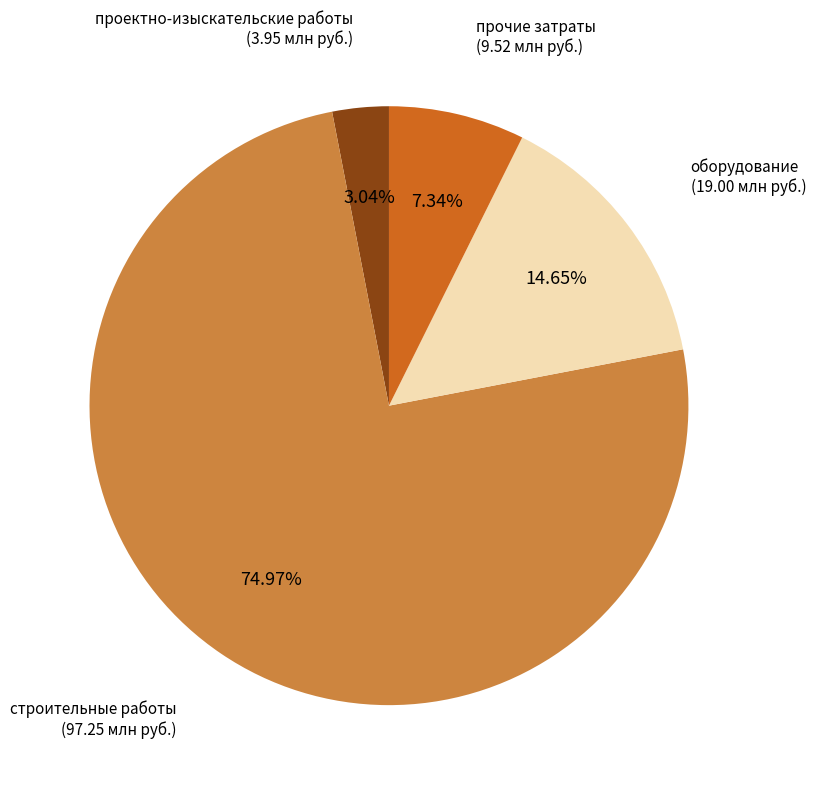

Which category has the smallest portion of the pie?

проектно-изыскательские работы